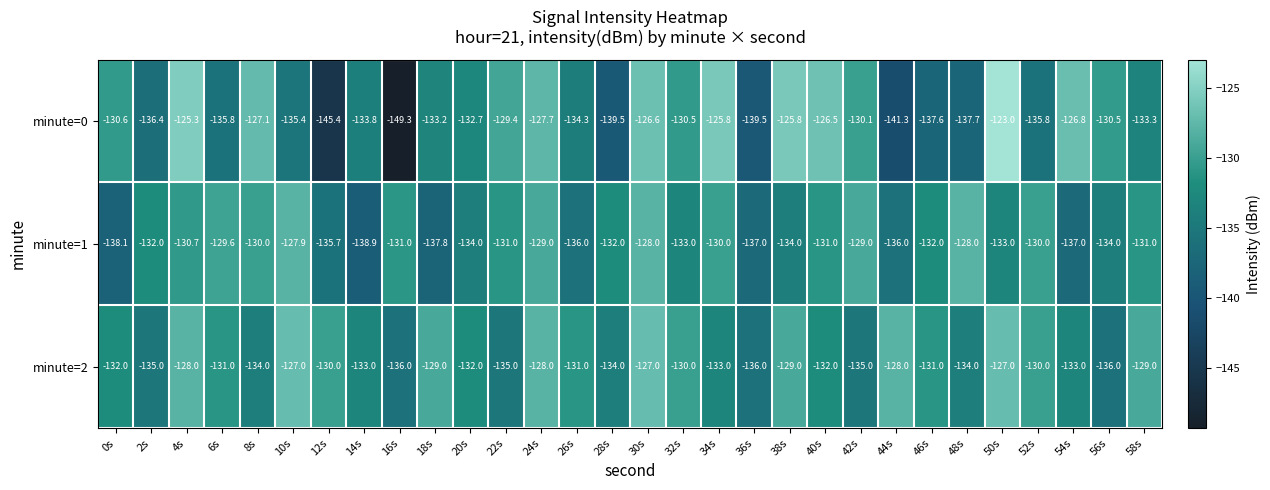

List the series in order of their peak value, highest first.

minute=0, minute=2, minute=1